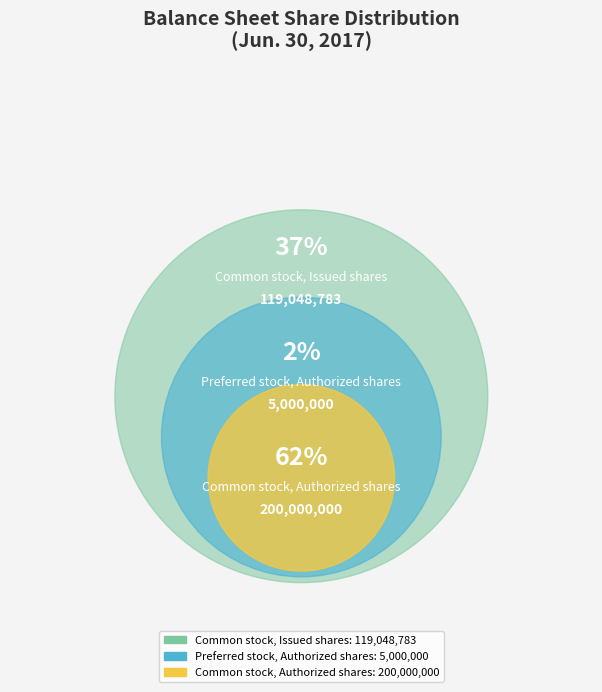

Which category accounts for the majority?

Common stock, Authorized shares